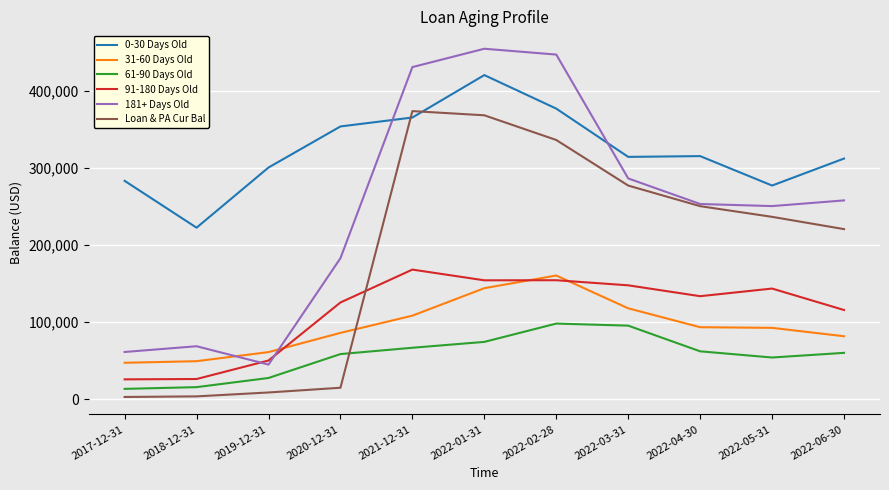

True or false: 0-30 Days Old has more than 0 points higher than both neighbors.

True